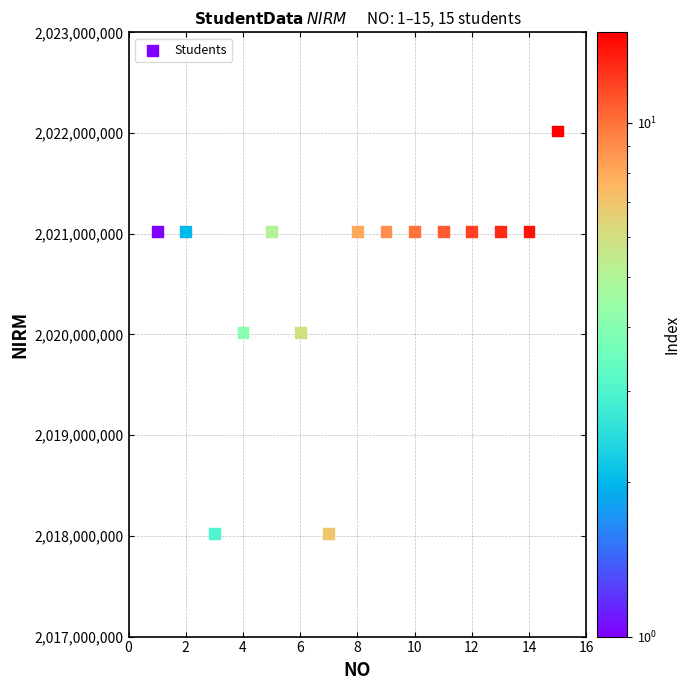

What is the range of X values (max minus min)?

14